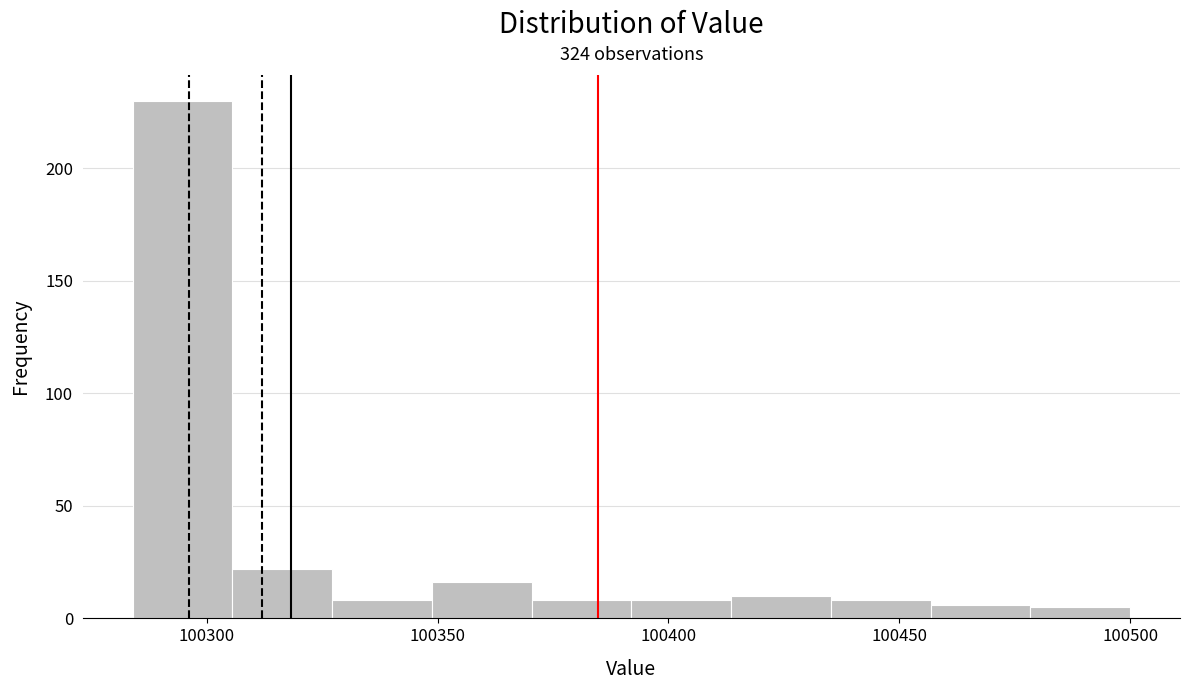

Which range on the x-axis has the tallest bar?

100285 to 100305